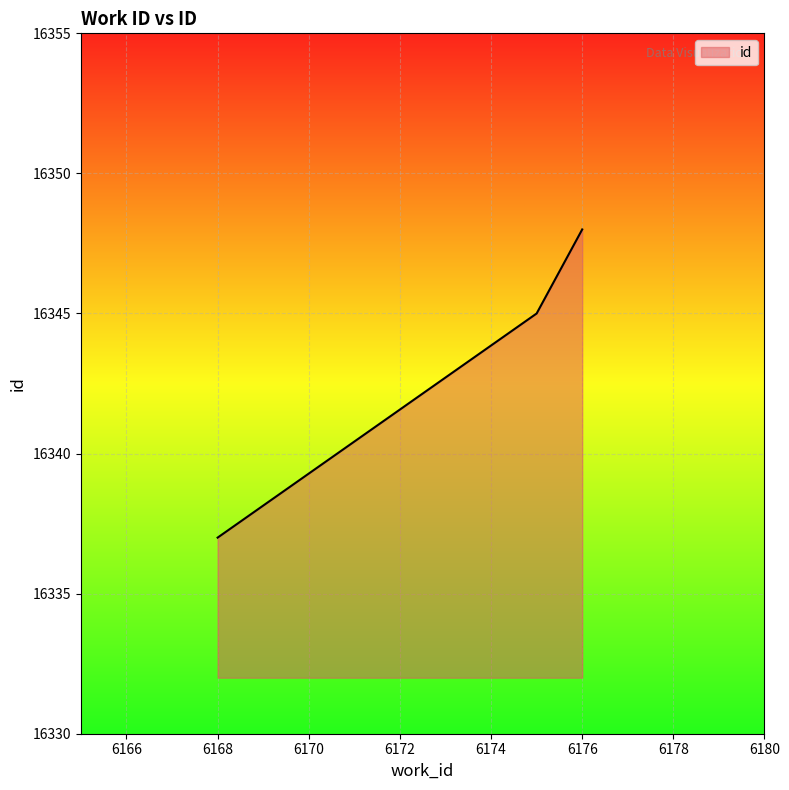

What is the minimum value shown in the chart?

16337